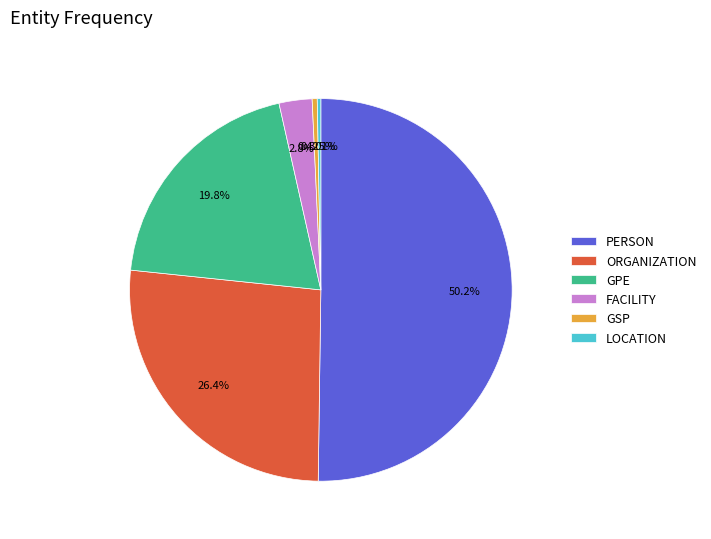

To the nearest percent, what is the difference between the largest and smallest slice percentages?

50%